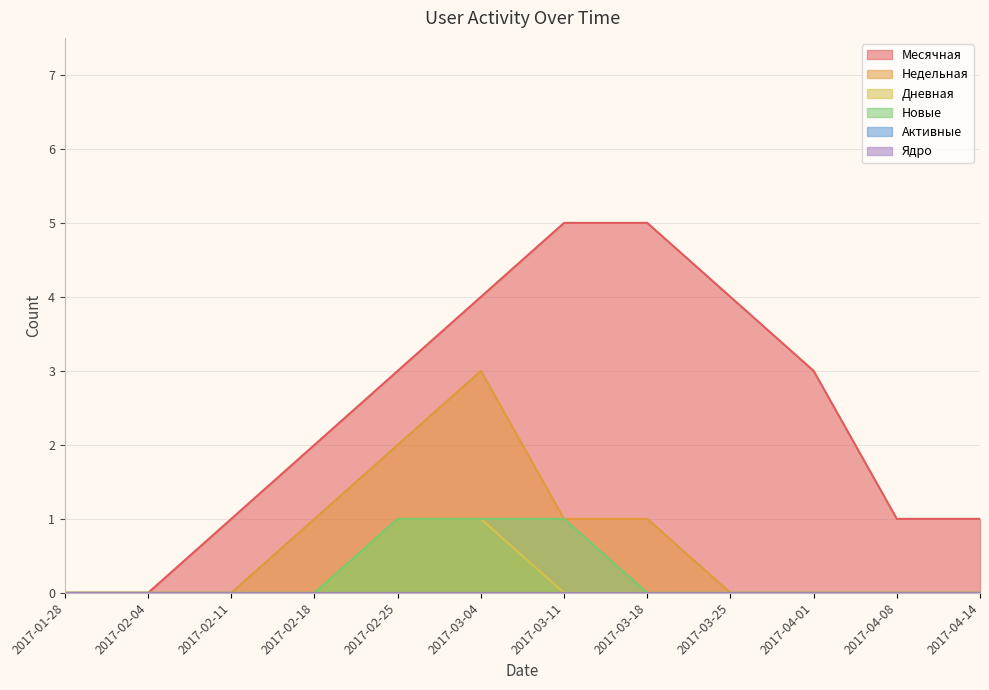

At how many categories does at least one series exceed 0?

10